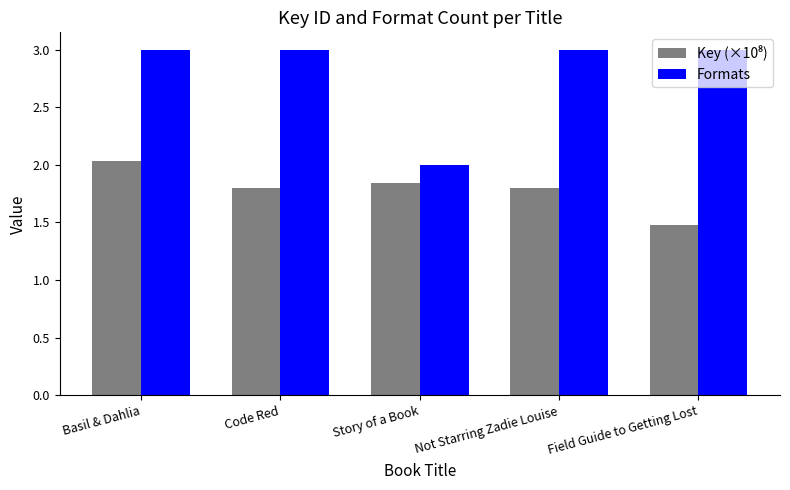

What is the difference between the highest and lowest values at Story of a Book?

0.2